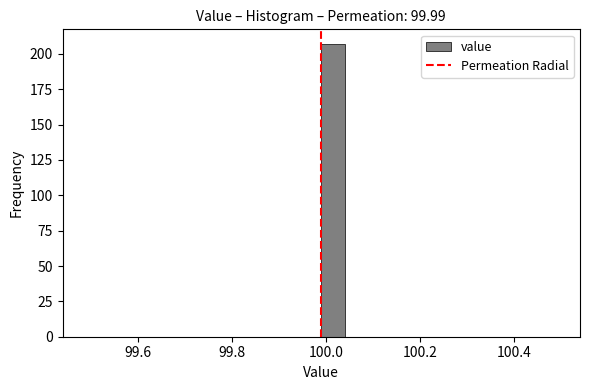

Read against the x-axis, roughly where is the centre of the tallest bar?

100.02